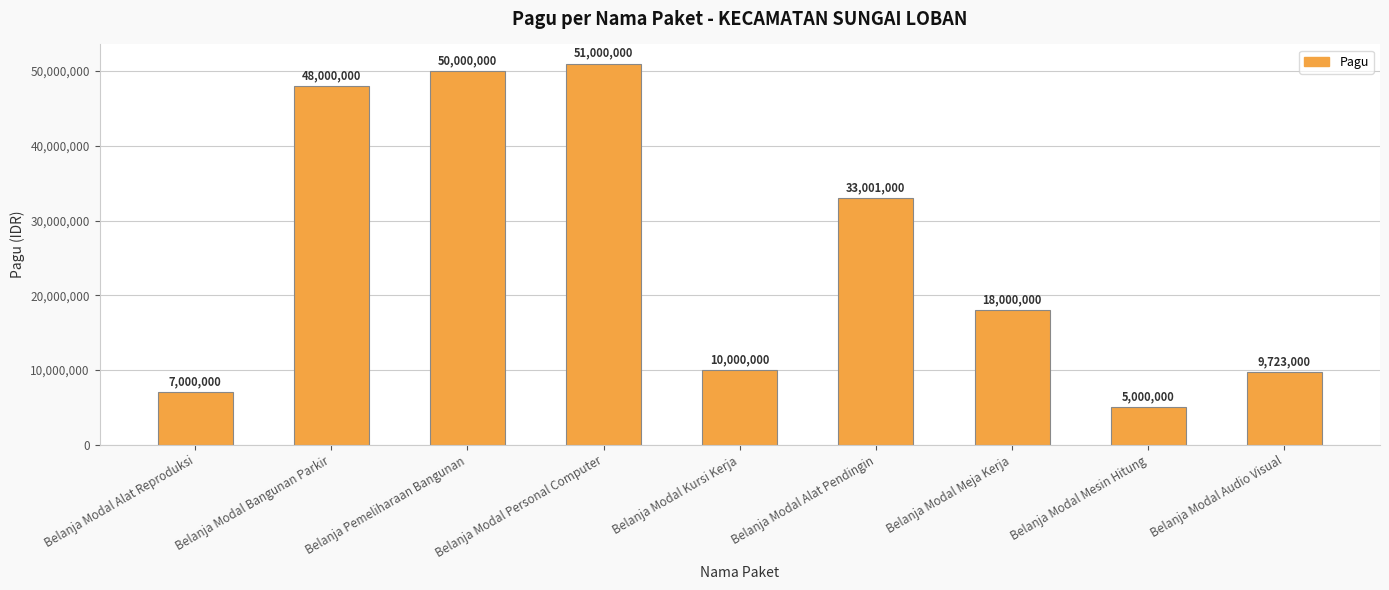

What is the change in value from Belanja Modal Meja Kerja to Belanja Modal Audio Visual?

-8277000